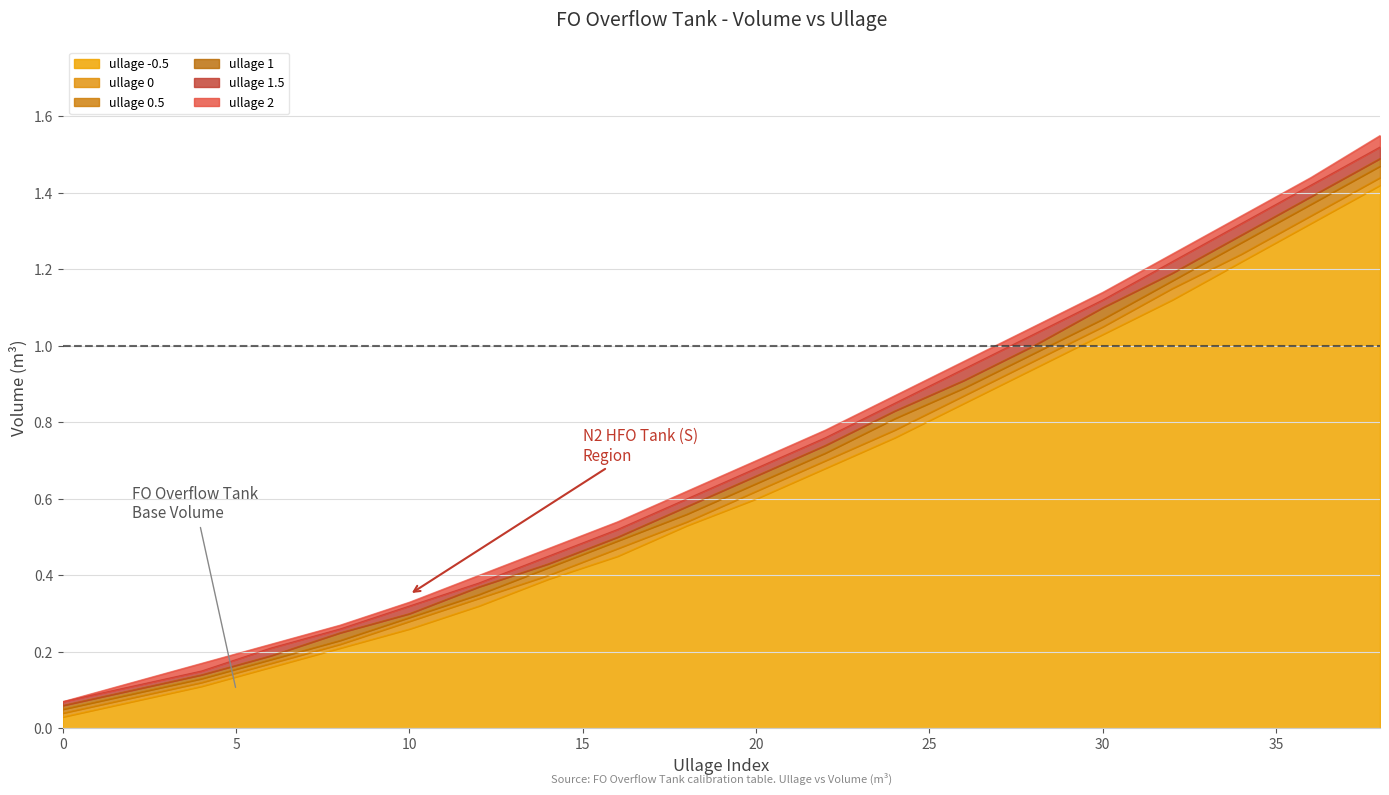

Reading right to left, list all the values displayed in this chart.

ullage -0.5: 1.4	1.3	1.2	1.1	1.0	0.9	0.8	0.8	0.7	0.6	0.5	0.5	0.4	0.3	0.3	0.2	0.2	0.1	0.1	0.0
ullage 0: 1.4	1.3	1.2	1.1	1.1	1.0	0.9	0.8	0.7	0.6	0.5	0.5	0.4	0.3	0.3	0.2	0.2	0.1	0.1	0.0
ullage 0.5: 1.5	1.4	1.3	1.2	1.1	1.0	0.9	0.8	0.7	0.6	0.6	0.5	0.4	0.3	0.3	0.2	0.2	0.1	0.1	0.1
ullage 1: 1.5	1.4	1.3	1.2	1.1	1.0	0.9	0.8	0.7	0.7	0.6	0.5	0.4	0.4	0.3	0.2	0.2	0.1	0.1	0.1
ullage 1.5: 1.5	1.4	1.3	1.2	1.1	1.0	0.9	0.8	0.8	0.7	0.6	0.5	0.5	0.4	0.3	0.3	0.2	0.1	0.1	0.1
ullage 2: 1.6	1.4	1.3	1.2	1.1	1.1	1.0	0.9	0.8	0.7	0.6	0.5	0.5	0.4	0.3	0.3	0.2	0.2	0.1	0.1